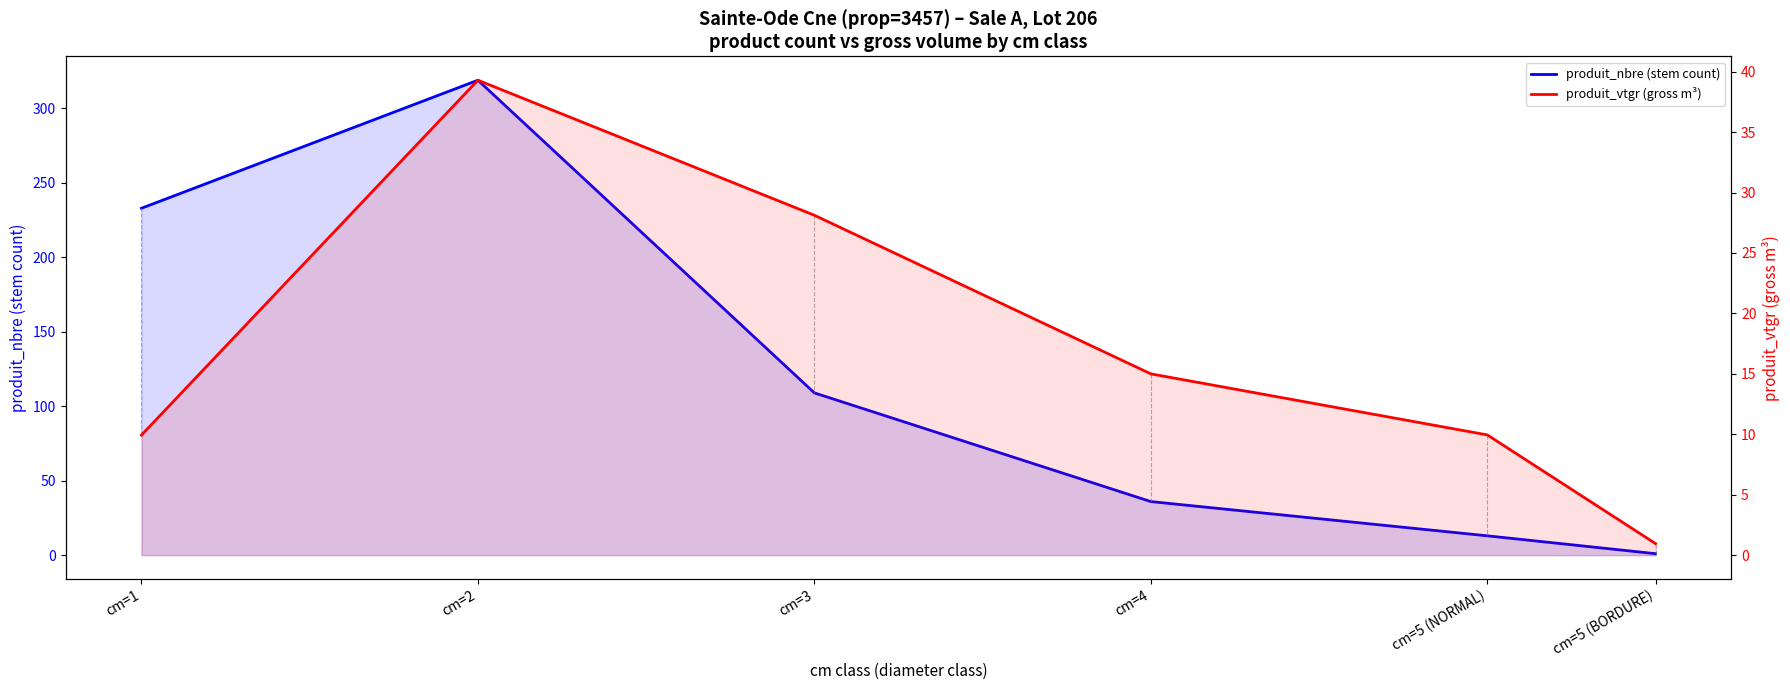

At which label does produit_nbre (stem count) first exceed 109?

cm=1